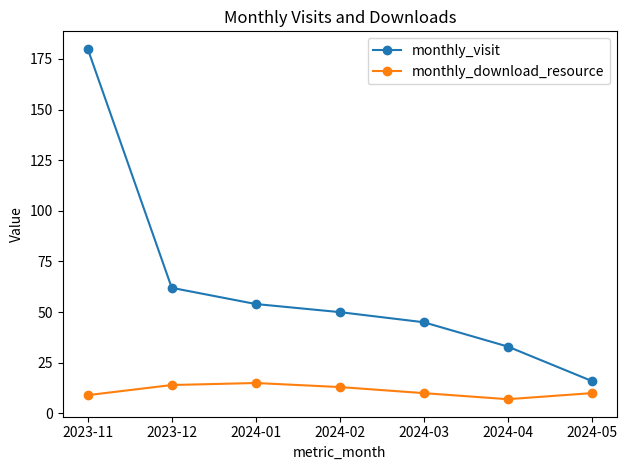

What is the difference between the maximum and minimum values in the monthly_visit series?

164